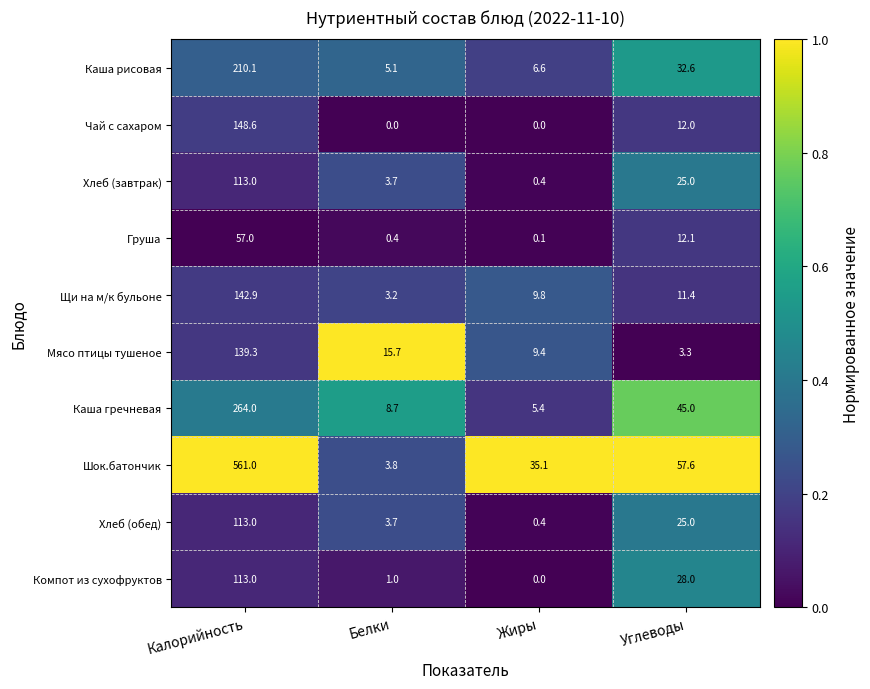

Rank the categories by Шок.батончик value from highest to lowest.

Калорийность, Углеводы, Жиры, Белки